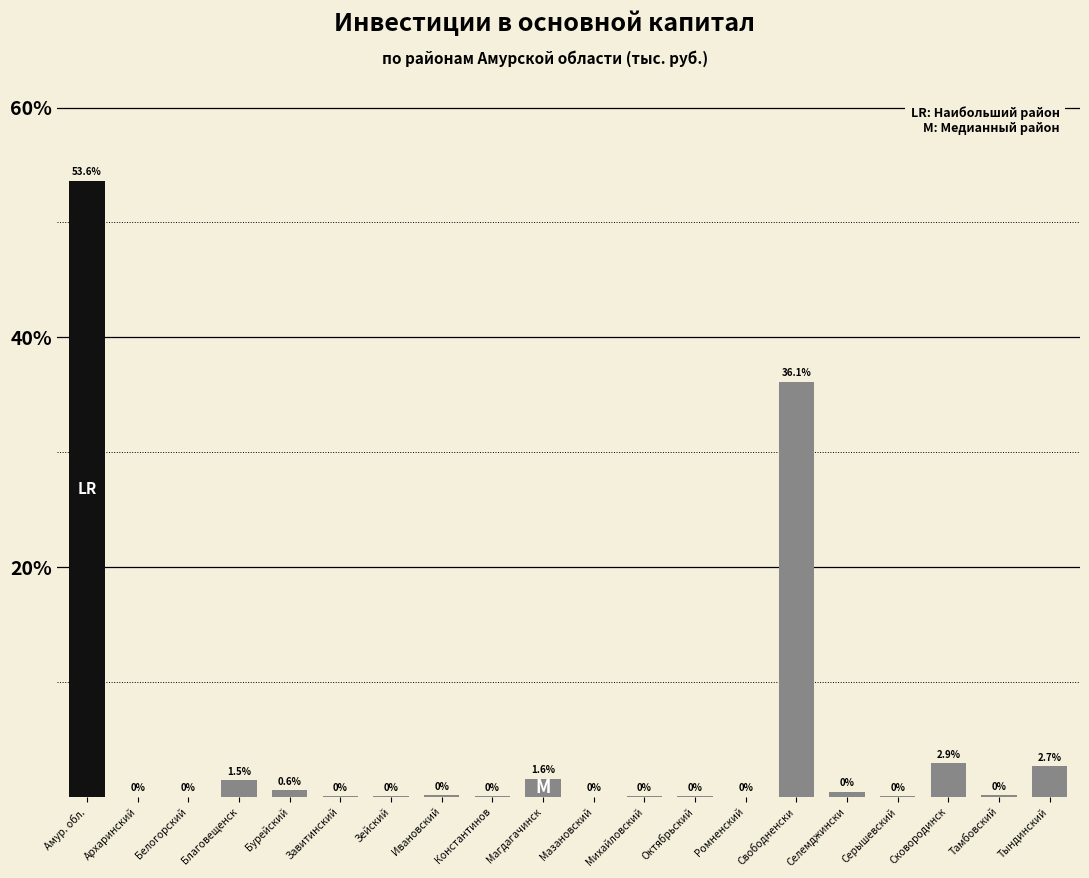

Which category has the highest value across all series?

Амур. обл.